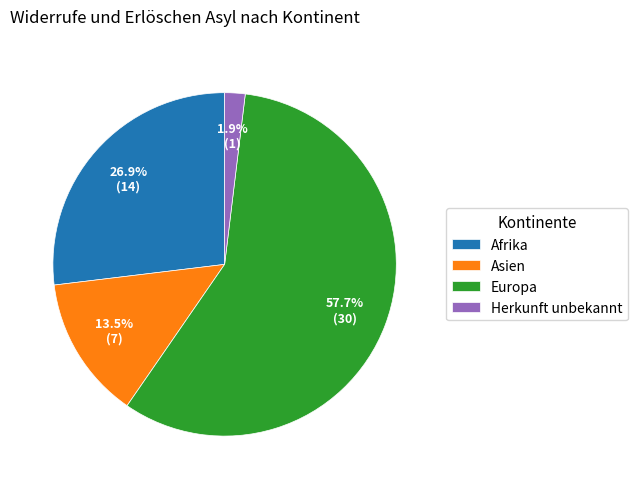

To the nearest percent, what percentage of the pie is Herkunft unbekannt?

2%